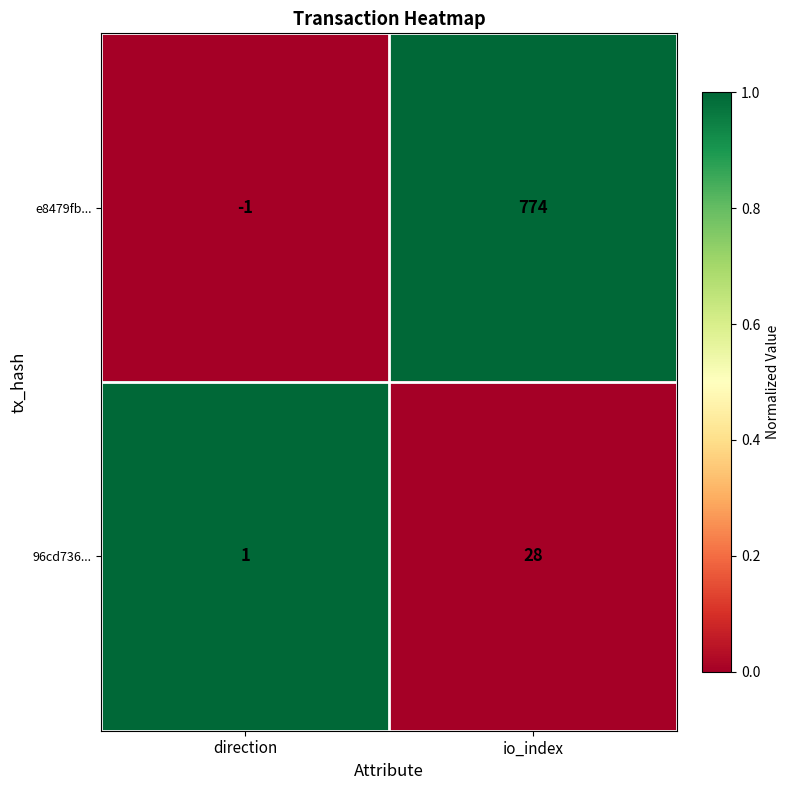

What is the difference between the maximum and minimum values in the 96cd736... series?

27